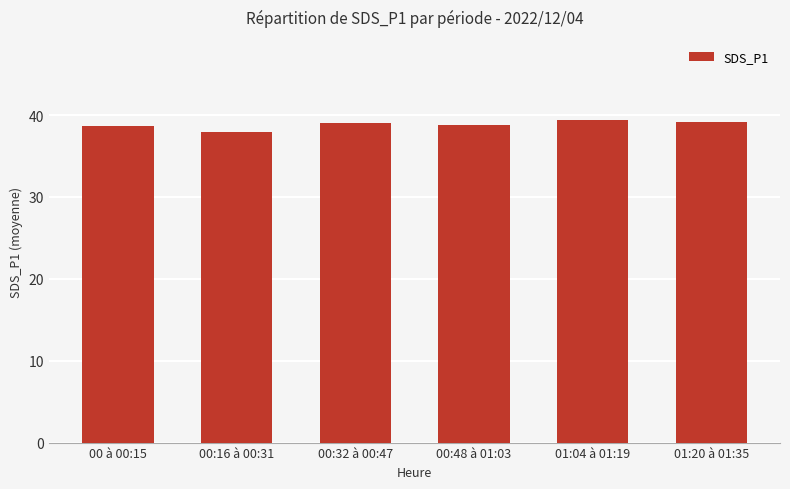

True or false: the data shows 39.1 at 01:20 à 01:35.

True